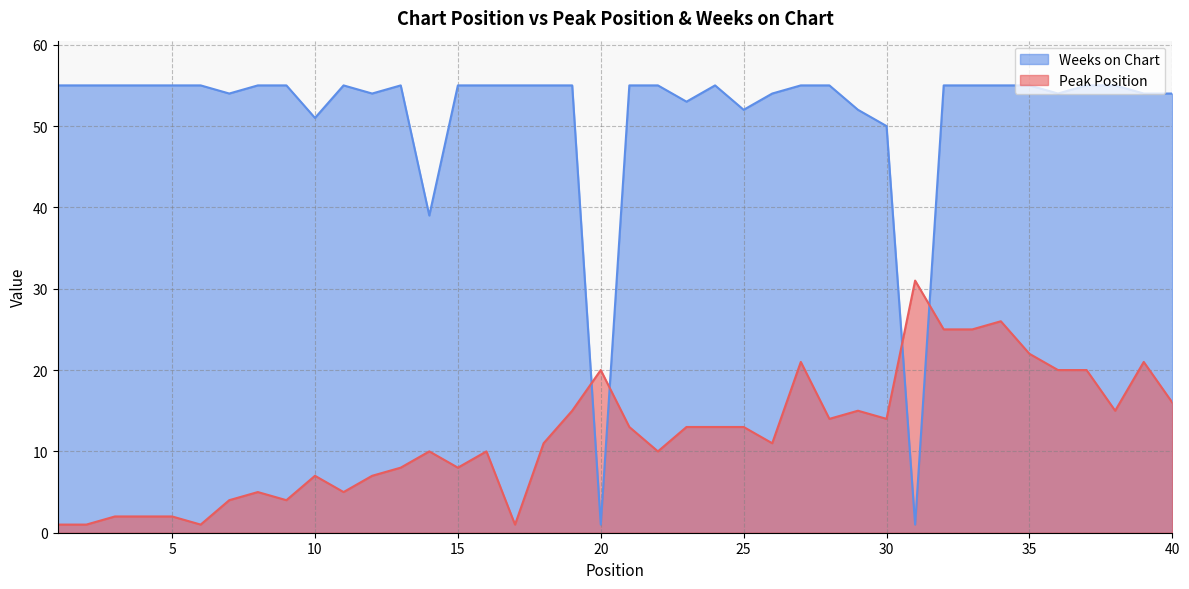

What is the sum of all Weeks on Chart values?

2053